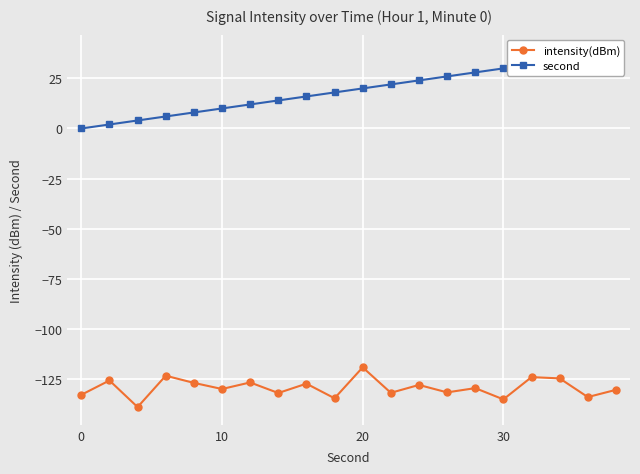

Is it true that intensity(dBm) equals -41.7 at 30?

False